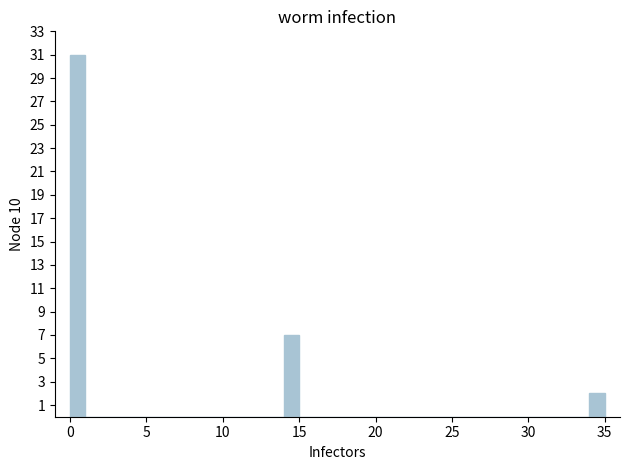

Around what value on the x-axis is the tallest bar? Give the approximate position of its centre, as read against the axis.

0.5